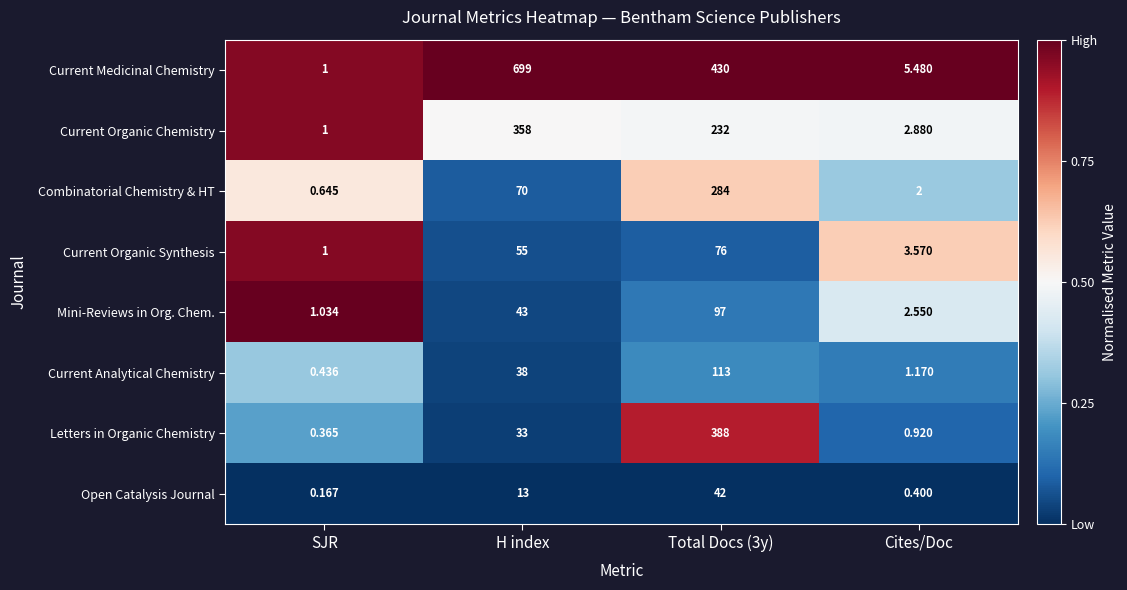

Which series has the largest total across all categories?

Current Medicinal Chemistry